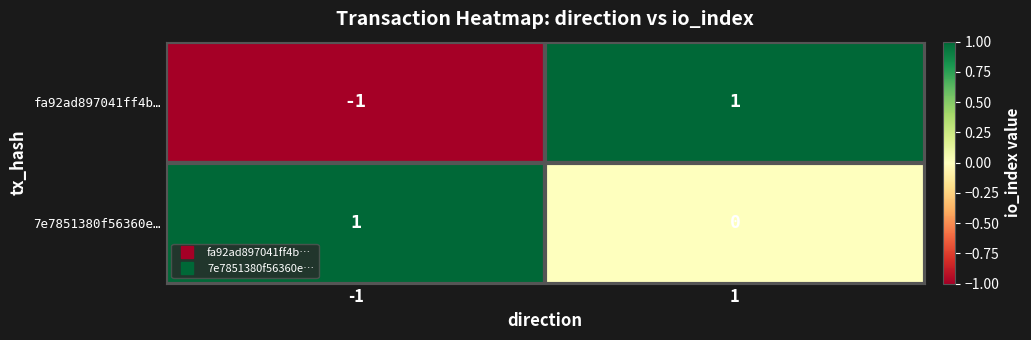

What is the difference between the highest and lowest values at -1?

2